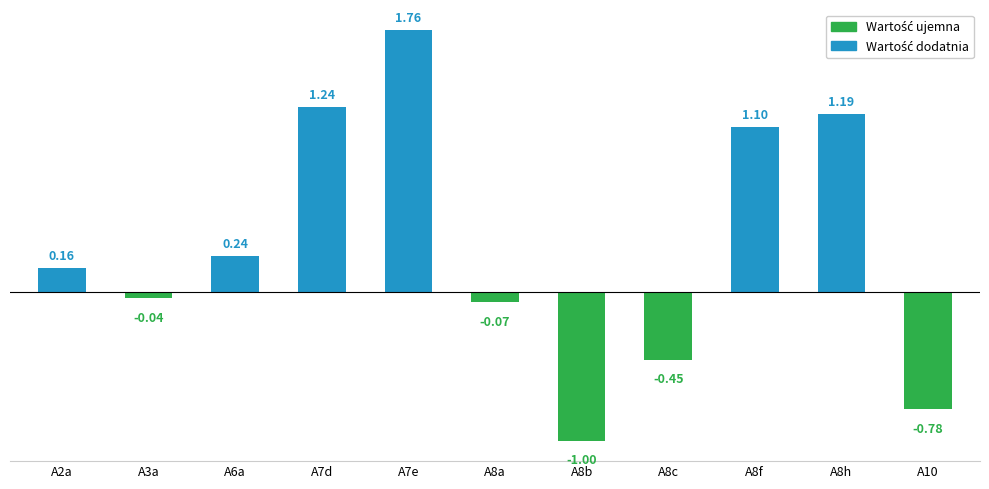

The chart shows a value of 0.4 at A6a. True or false?

False